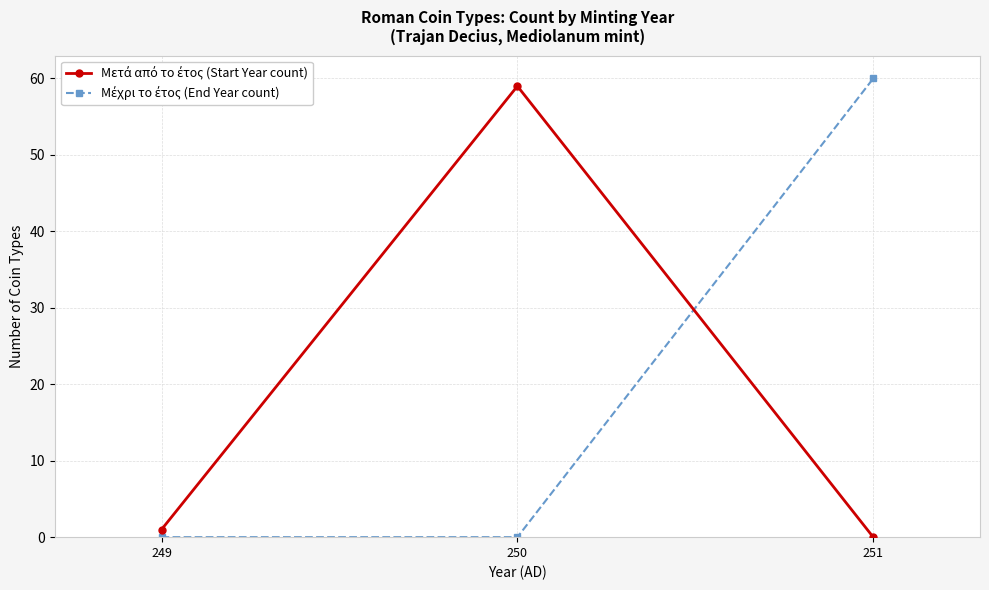

Does the chart have visible grid lines?

Yes